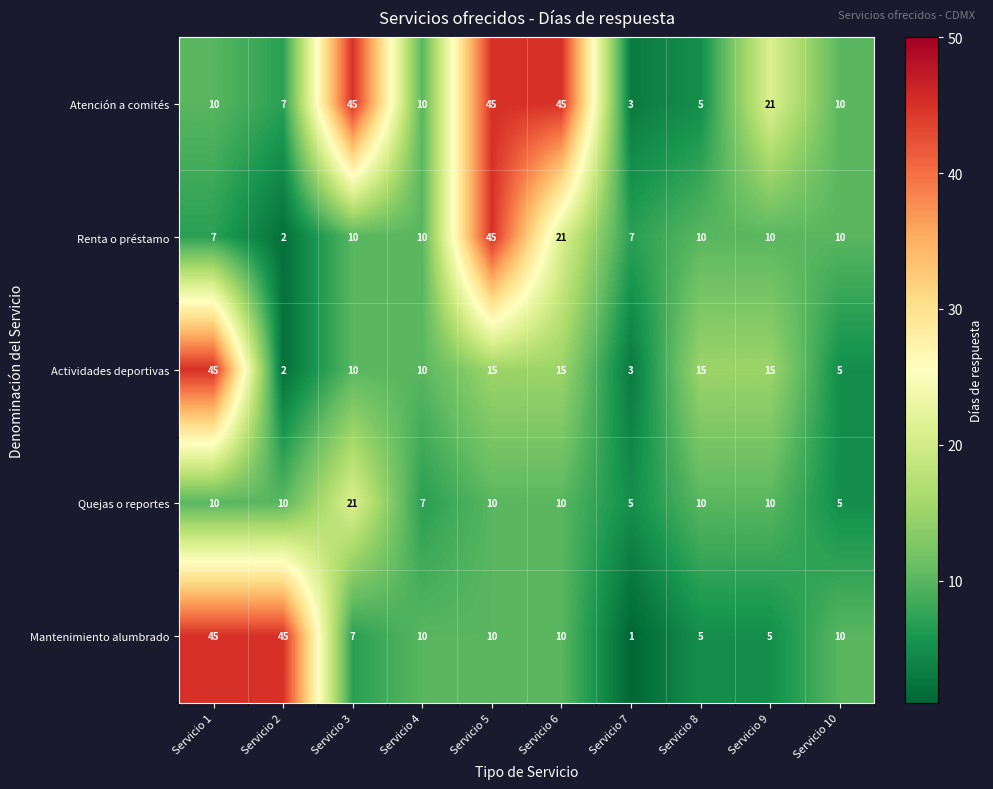

The value of Mantenimiento alumbrado at Servicio 10 is 15. True or false?

False